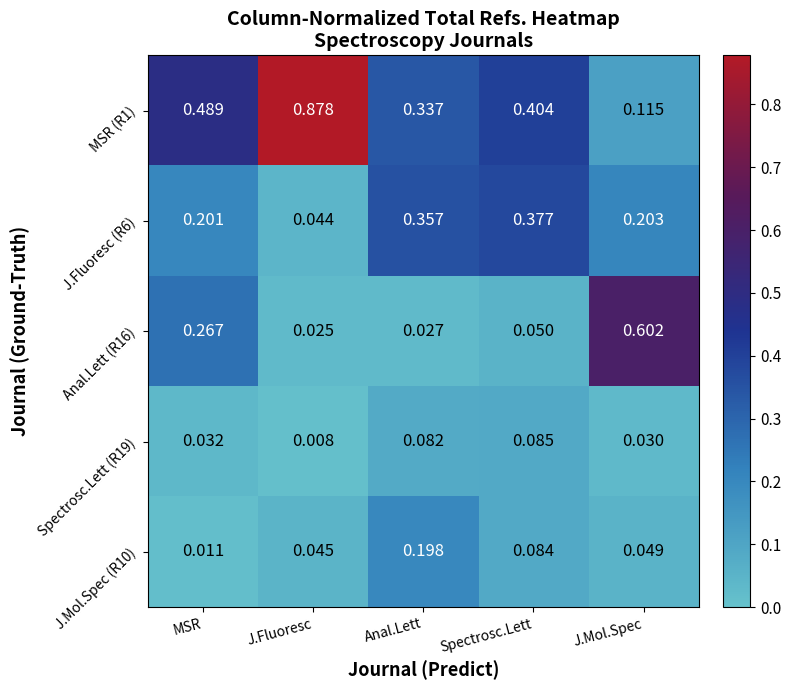

Rank the categories by Anal.Lett (R16) value from lowest to highest.

J.Fluoresc, Anal.Lett, Spectrosc.Lett, MSR, J.Mol.Spec